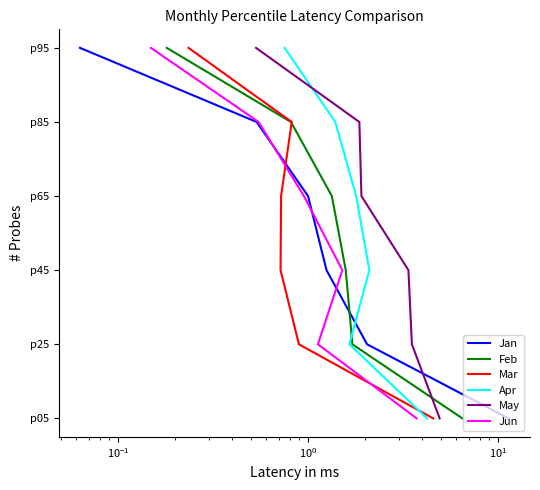

What is the total value across all series at $\mathdefault{10^{1}}$?

30